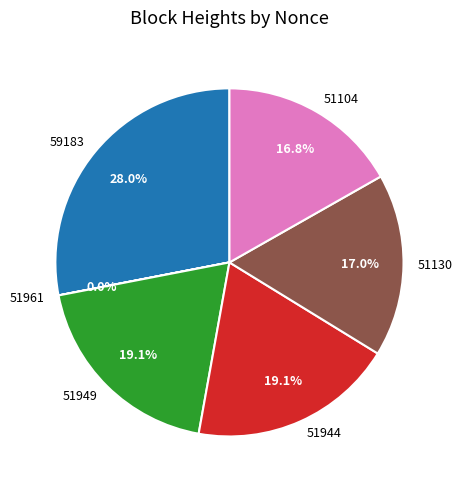

Approximately how many times larger is the value at 59183 compared to 51949?

1.5